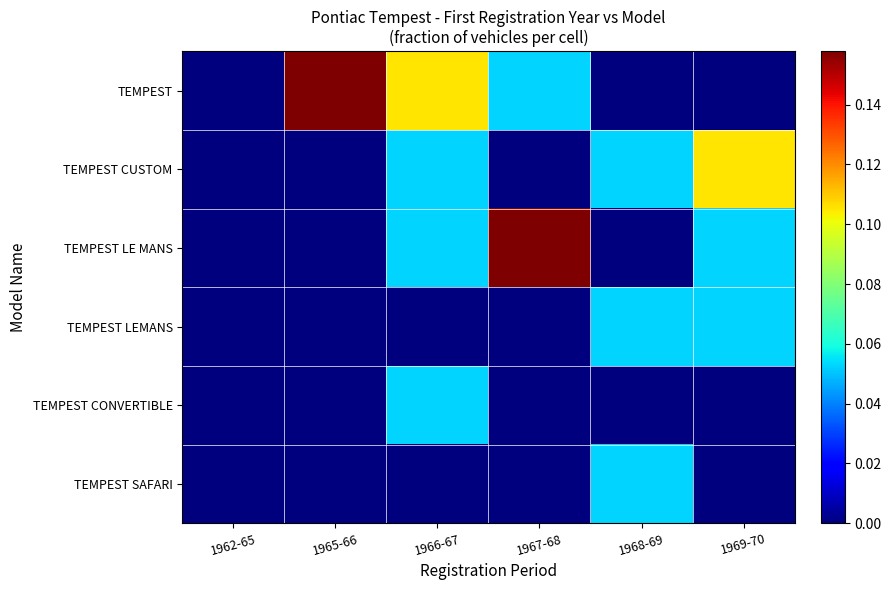

Which has a higher value, 1966-67 or 1962-65?

1966-67